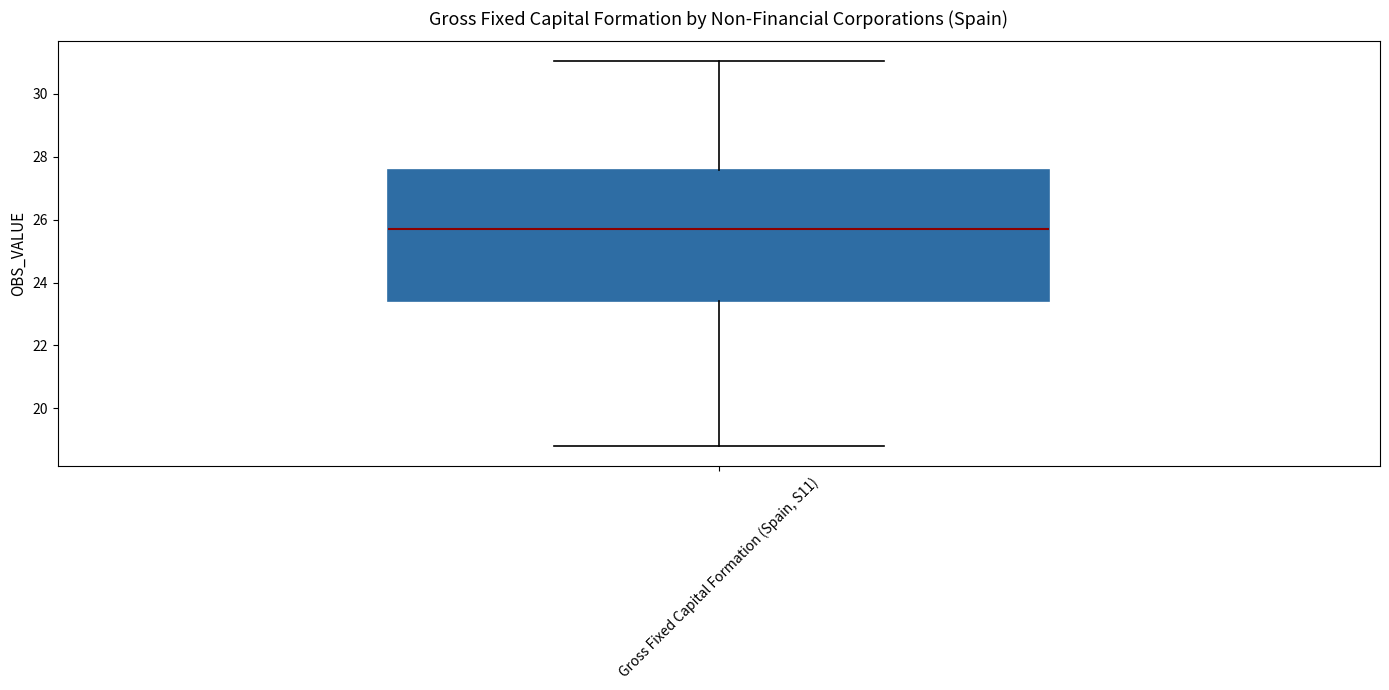

Where does the lower whisker of the box for Gross Fixed Capital Formation (Spain, S11) end on the y-axis? The values are not printed on the chart, so give them approximately, as read against the axis.

18.8